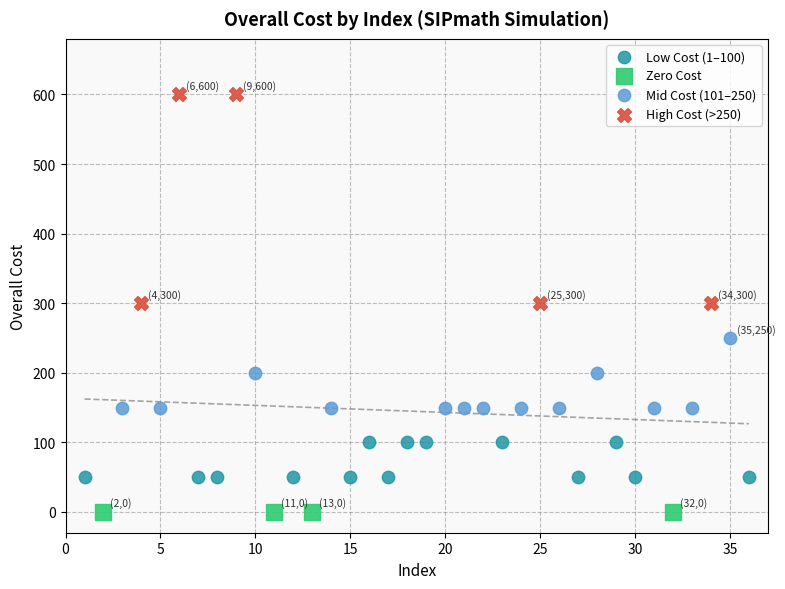

Which series reaches the maximum Y coordinate?

High Cost (>250)